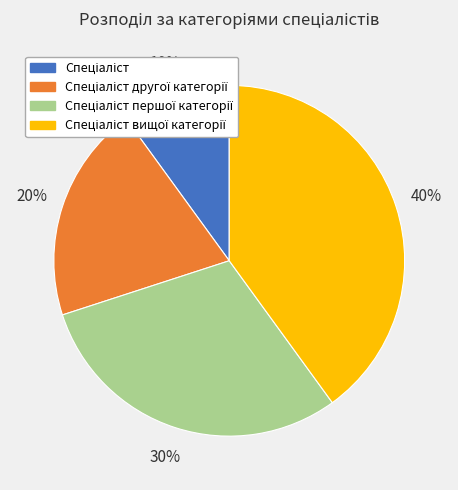

Does any single category account for the majority?

No